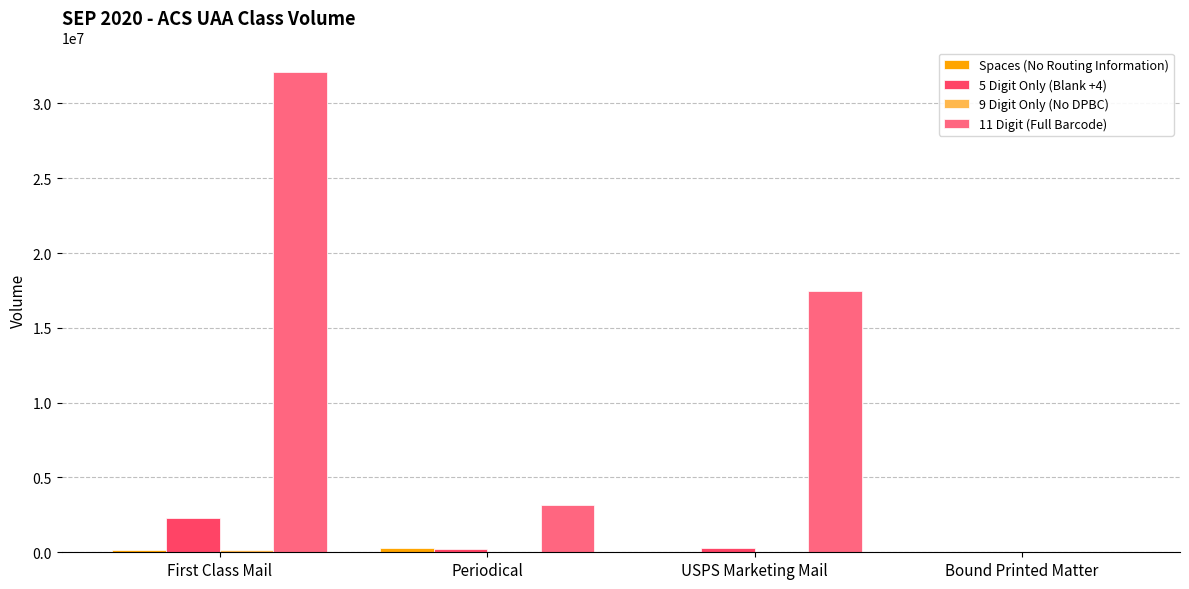

Which series has the largest total across all categories?

11 Digit (Full Barcode)